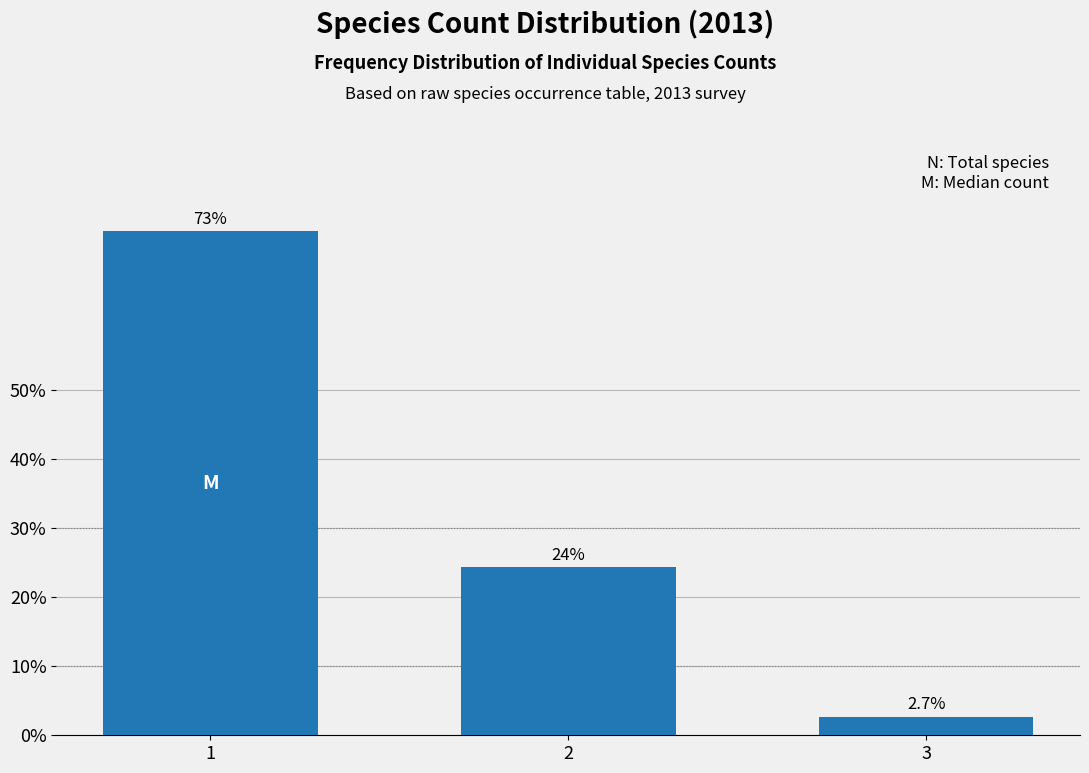

Reading left to right, extract all data points from this chart.

73.0	24.3	2.7